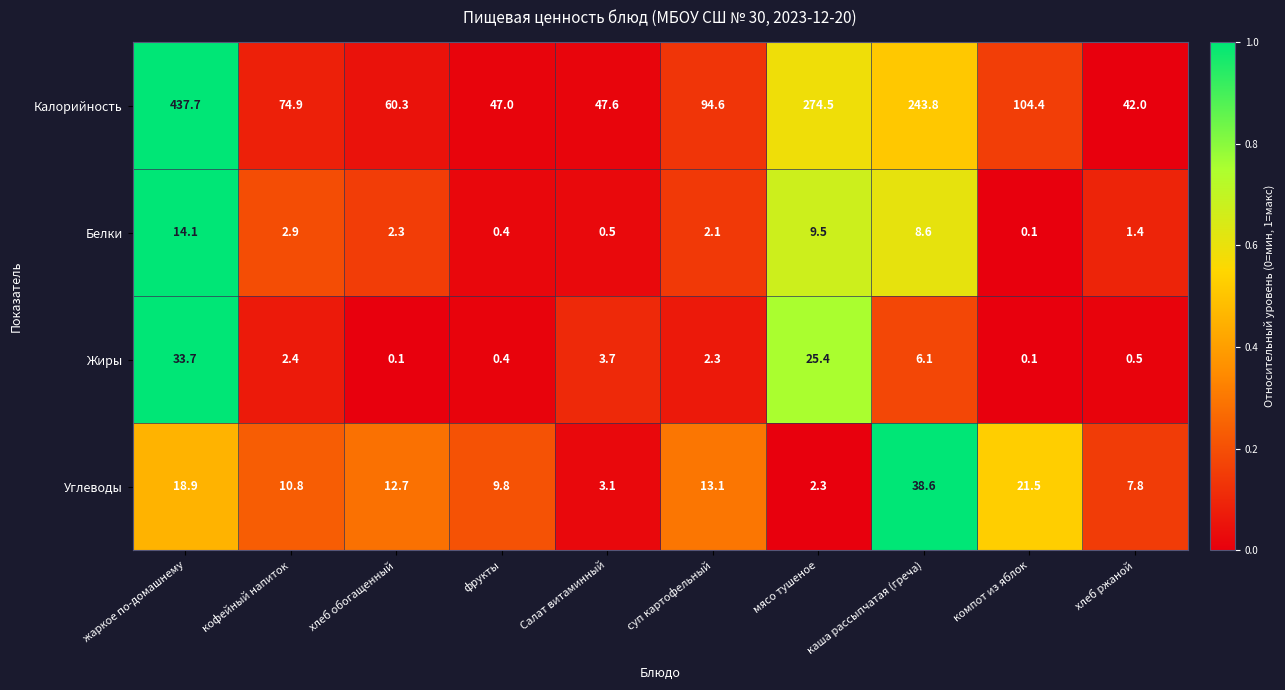

What is the total value across all series at жаркое по-домашнему?

504.4